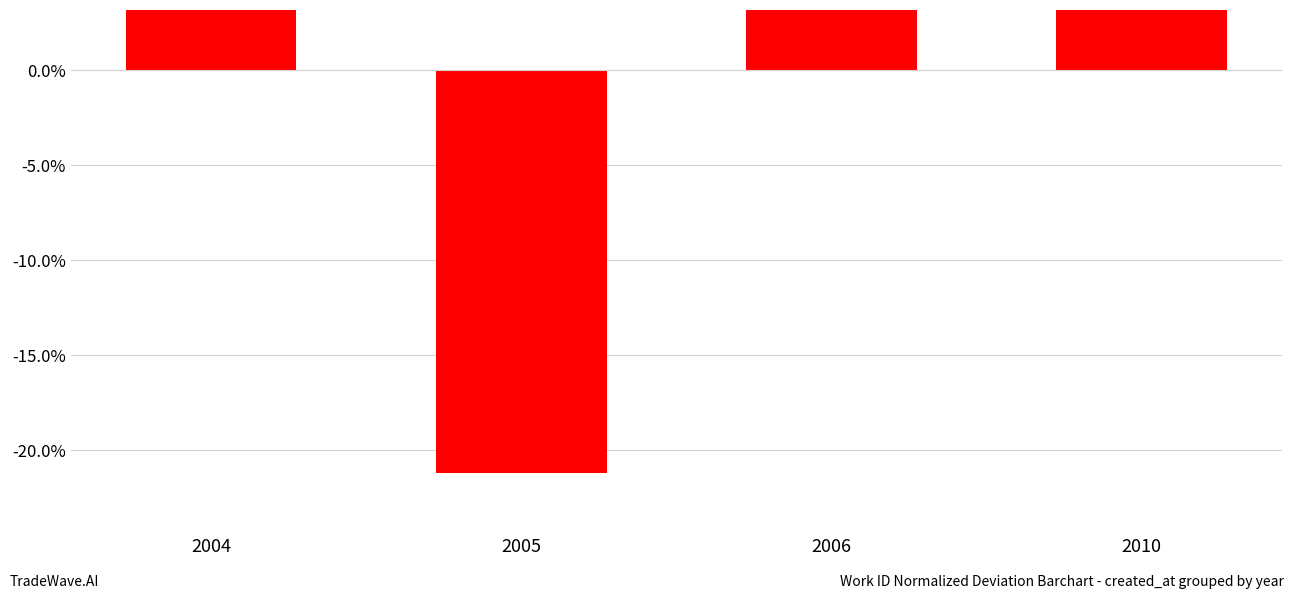

Reading left to right, extract all data points from this chart.

0.3	-0.2	0.3	0.4